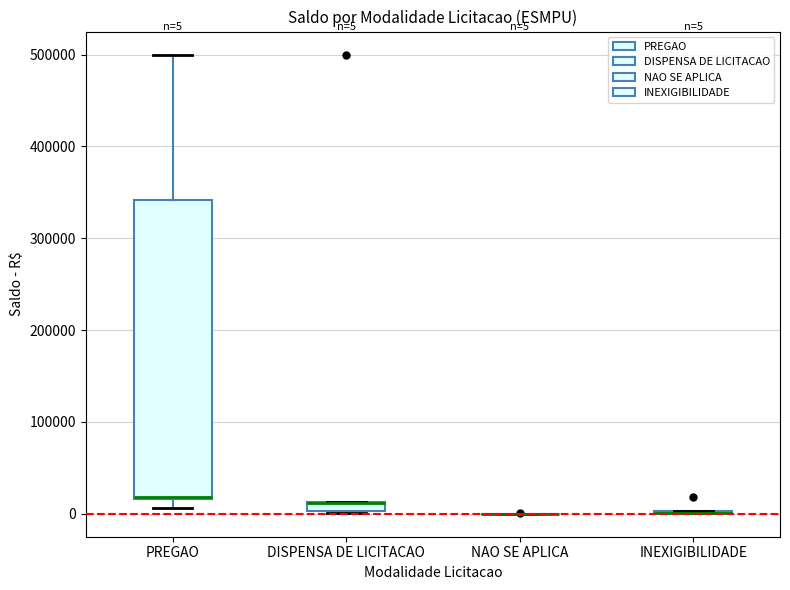

Comparing the boxes themselves (not the whiskers), which one is the tallest?

PREGAO